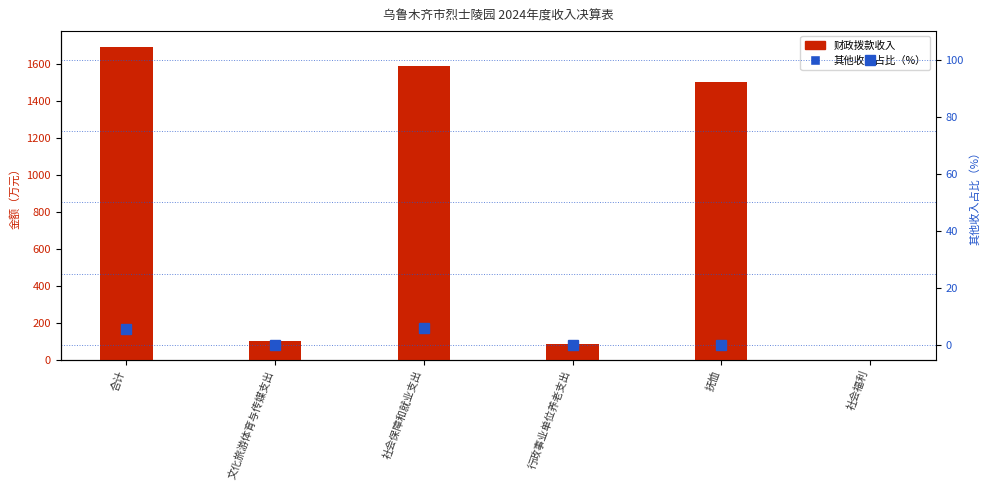

How many data points does each series have?

6